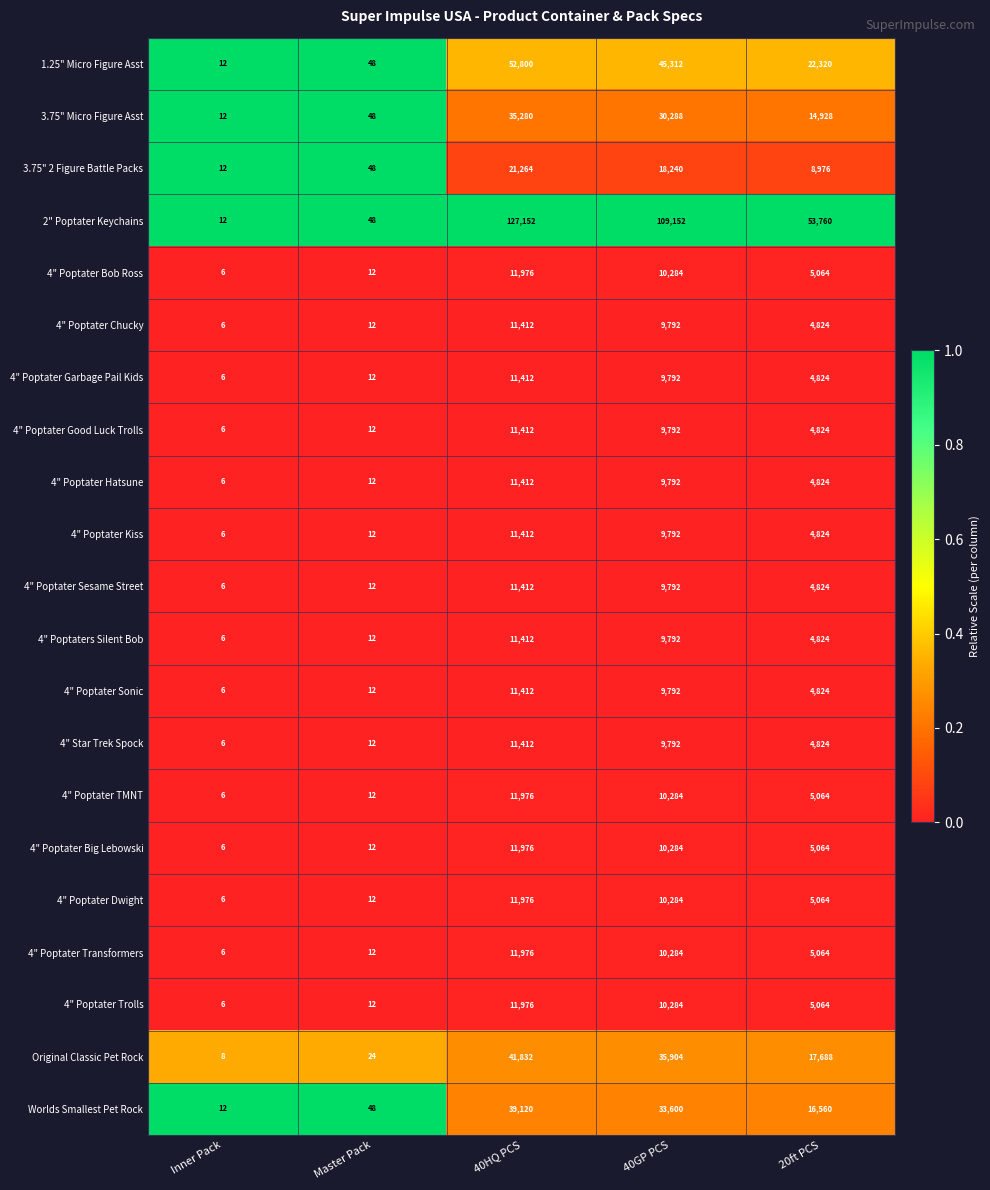

Rank the categories by 4" Poptater Trolls value from highest to lowest.

40HQ PCS, 40GP PCS, 20ft PCS, Master Pack, Inner Pack